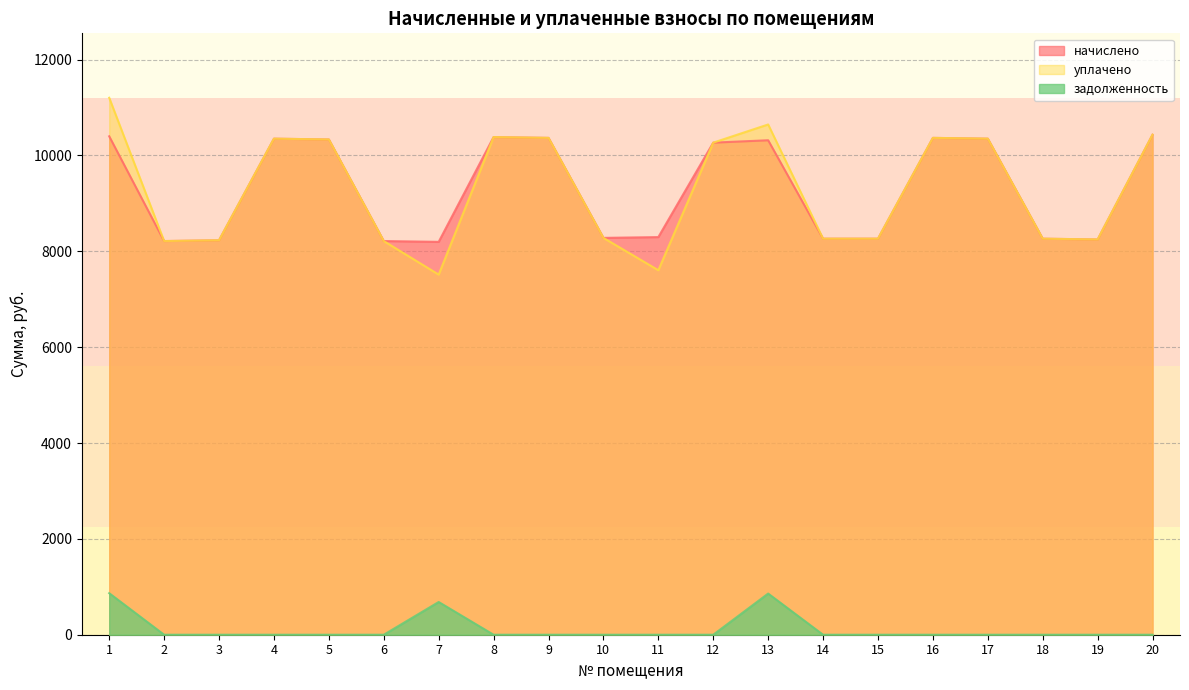

Reading left to right, extract all data points from this chart.

начислено: 1=10399.7	2=8213.8	3=8230.3	4=10350.0	5=10333.4	6=8213.9	7=8197.2	8=10383.1	9=10366.6	10=8280.0	11=8296.6	12=10267.2	13=10316.9	14=8263.4	15=8263.4	16=10366.6	17=10350.0	18=8263.4	19=8246.9	20=10432.8
уплачено: 1=11203.4	2=8213.8	3=8230.3	4=10350.0	5=10333.4	6=8213.9	7=7514.1	8=10383.1	9=10366.6	10=8280.0	11=7605.2	12=10267.2	13=10646.1	14=8263.4	15=8263.4	16=10366.6	17=10350.0	18=8263.4	19=8246.9	20=10432.8
задолженность: 1=866.6	2=0.0	3=0.0	4=0.0	5=0.0	6=0.0	7=683.1	8=0.0	9=0.0	10=0.0	11=0.0	12=0.0	13=859.0	14=0.0	15=0.0	16=0.0	17=0.0	18=0.0	19=0.0	20=0.0